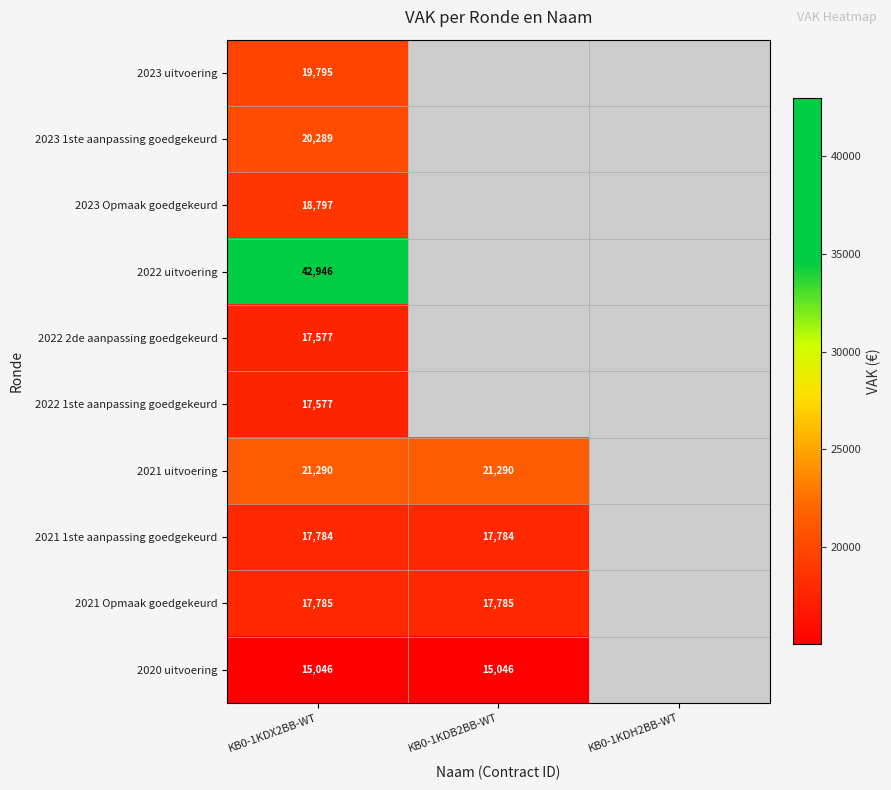

The 2020 uitvoering series shows 20293 at KB0-1KDB2BB-WT. True or false?

False